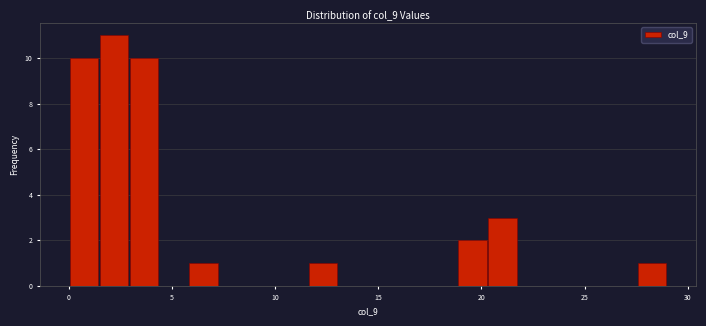

Read against the x-axis, roughly where is the centre of the tallest bar?

2.0